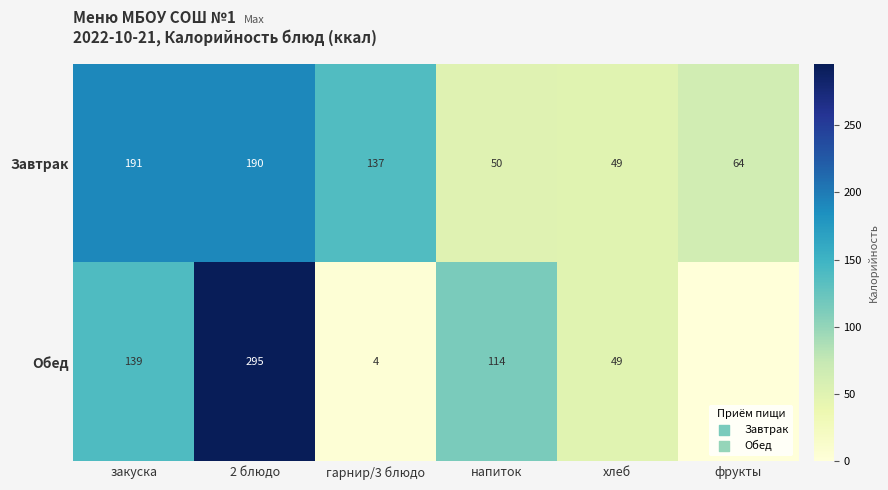

True or false: Завтрак has a value of 97.3 at фрукты.

False